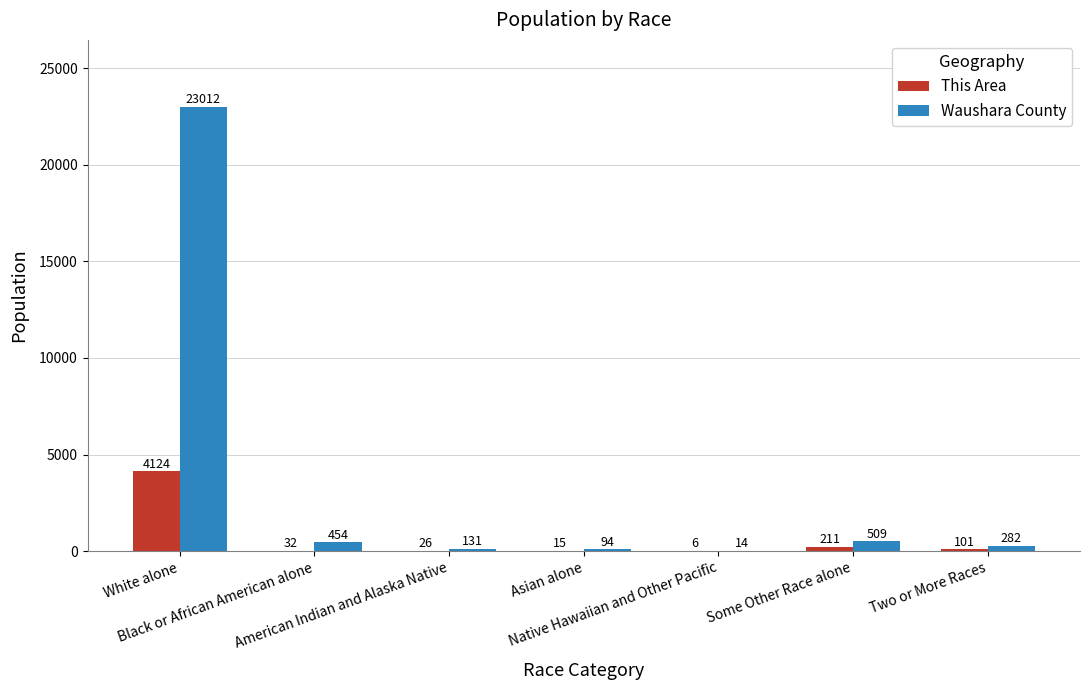

Are the bars grouped side by side (vs. stacked)?

Yes